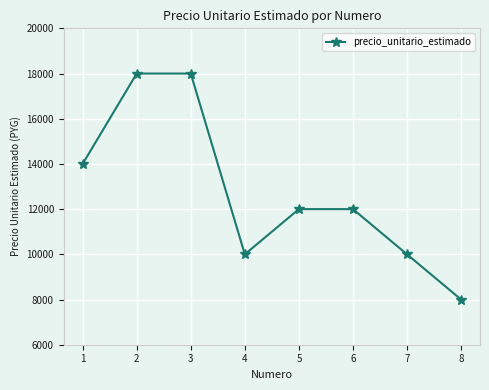

What is the greatest value displayed?

18000